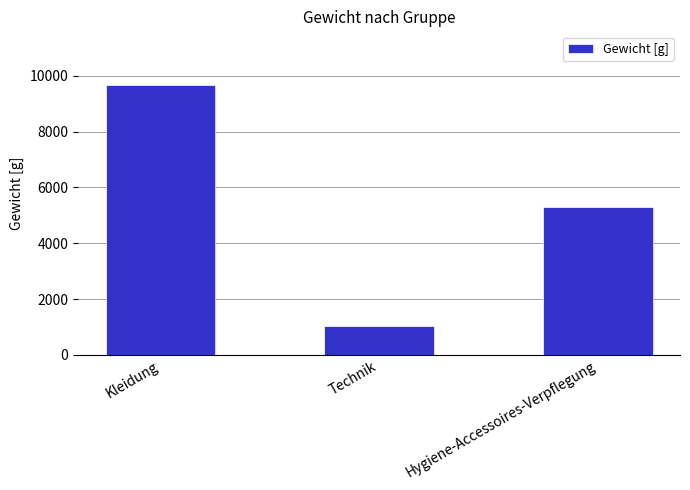

True or false: the data shows 5306 at Hygiene-Accessoires-Verpflegung.

True